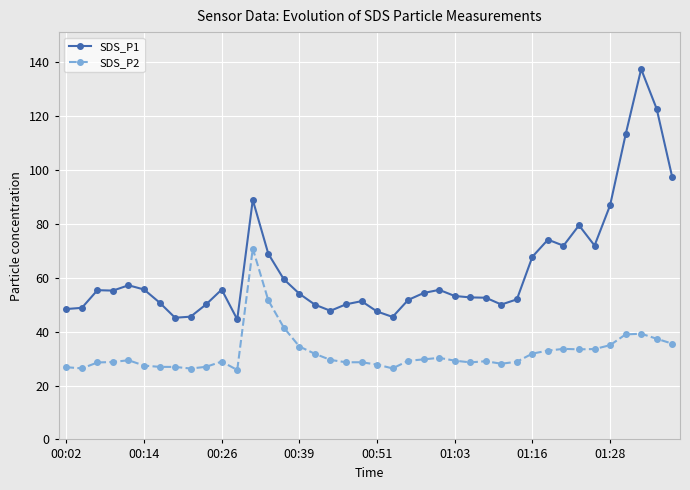

True or false: SDS_P1 has more than 1 interior local peaks.

True